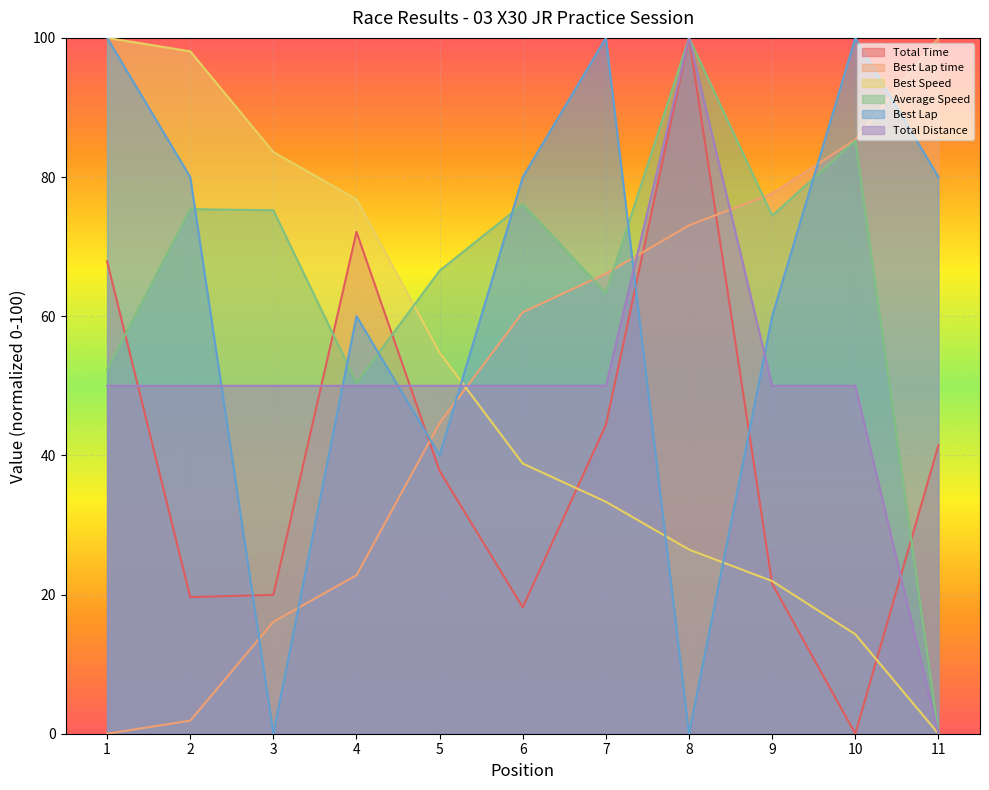

What is the average value of the Average Speed series?

65.4